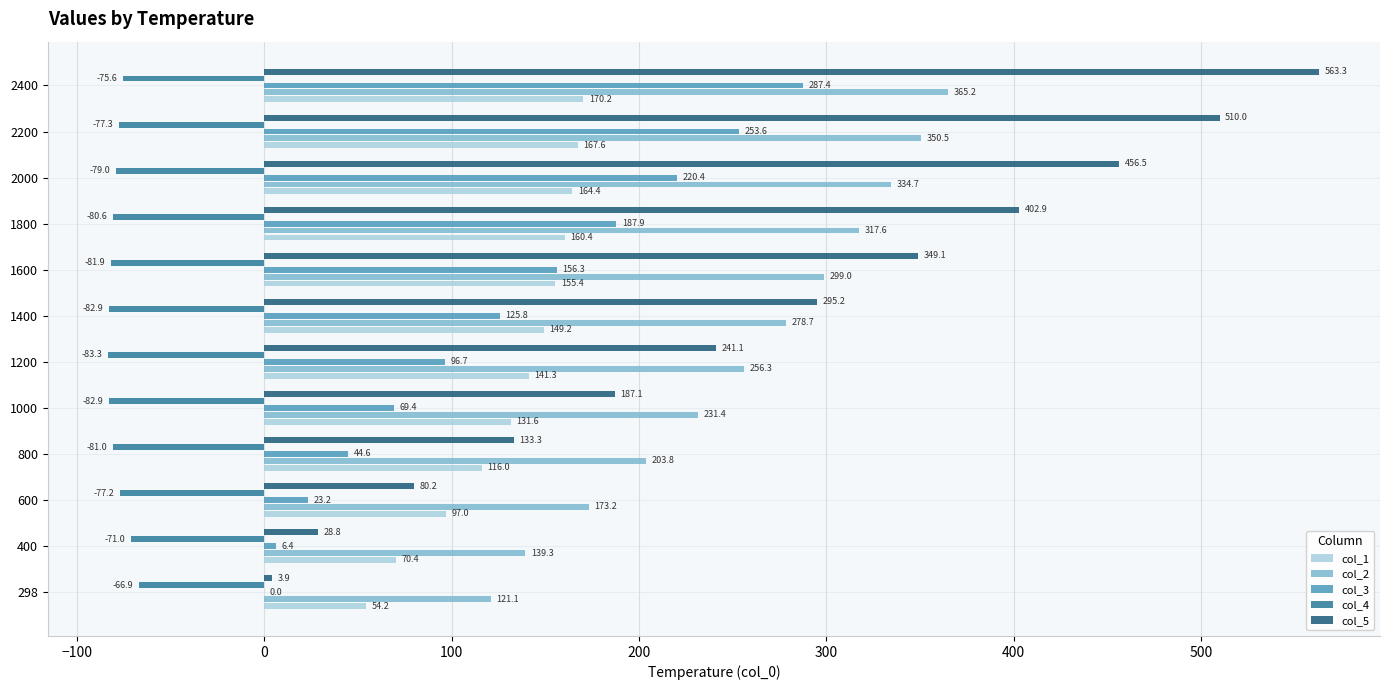

What is the average value of the col_5 series?

270.9